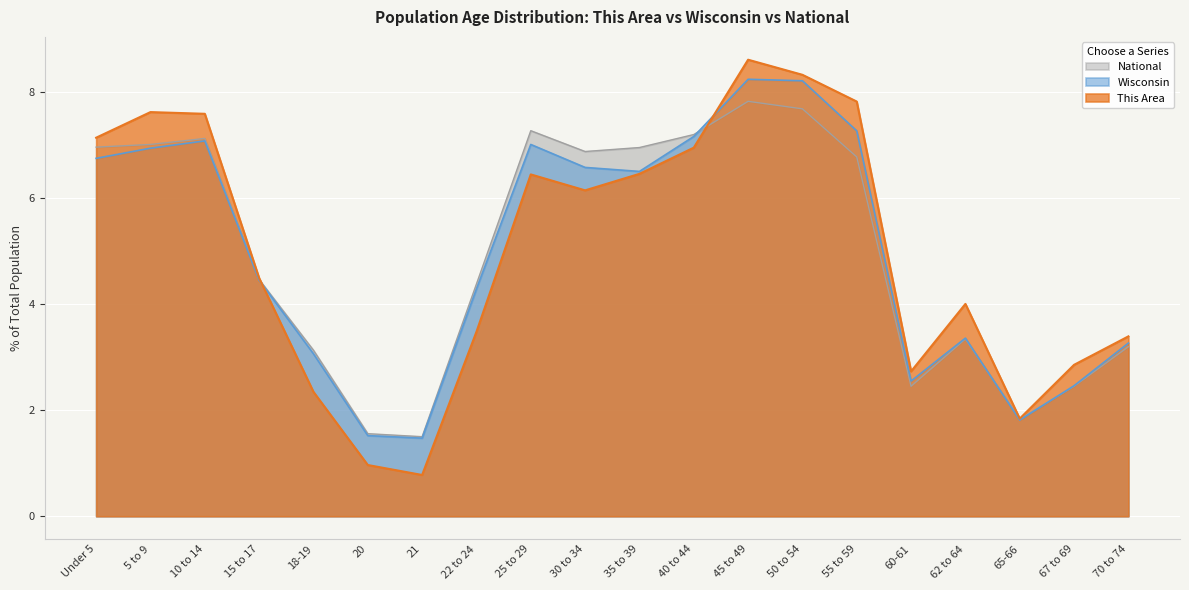

True or false: Wisconsin and National intersect in this chart.

True